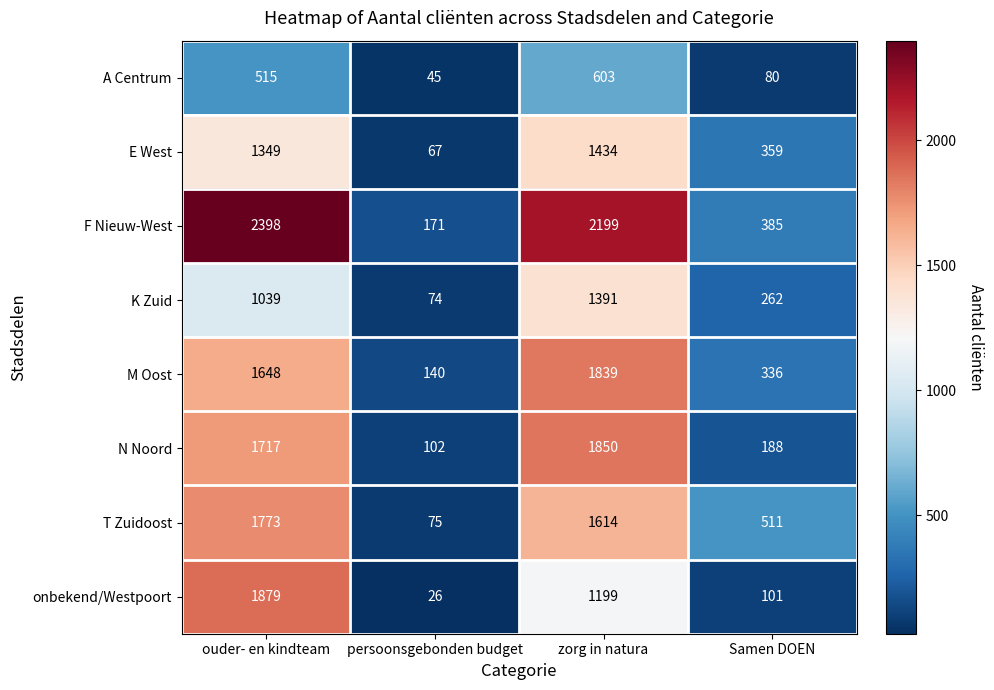

At zorg in natura, list the series in order from largest to smallest.

F Nieuw-West, N Noord, M Oost, T Zuidoost, E West, K Zuid, onbekend/Westpoort, A Centrum